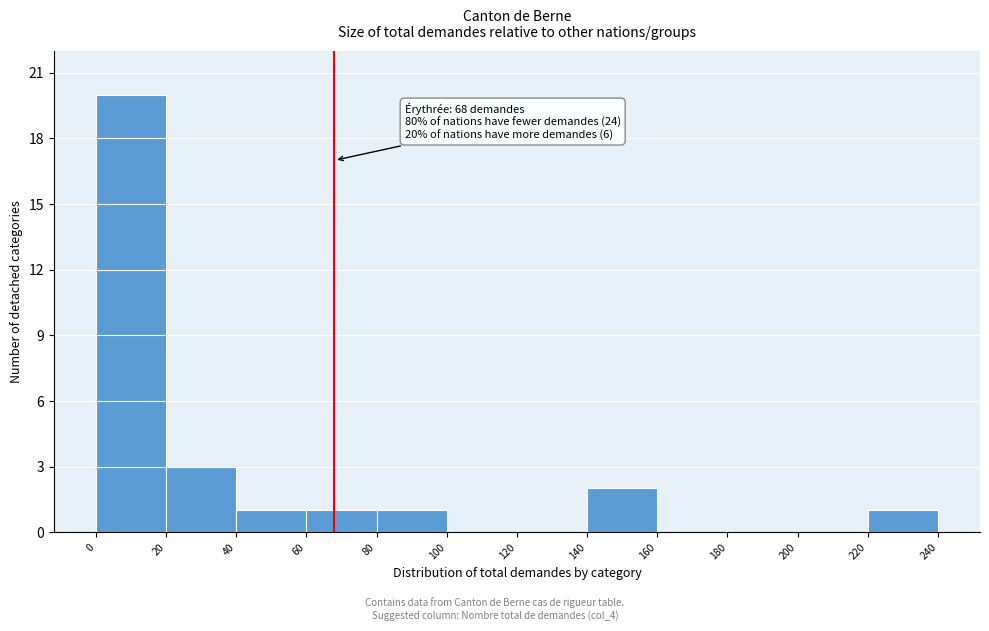

Over which range of the x-axis is the bar tallest?

0 to 20